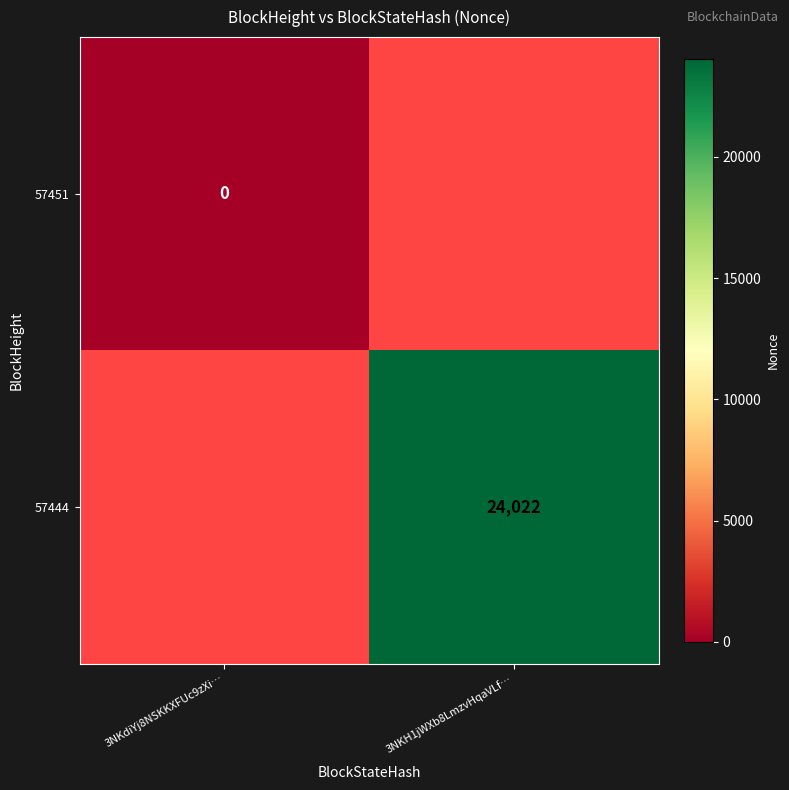

Is it true that 57444 equals 24022 at 3NKH1jWXb8LmzvHqaVLf…?

True